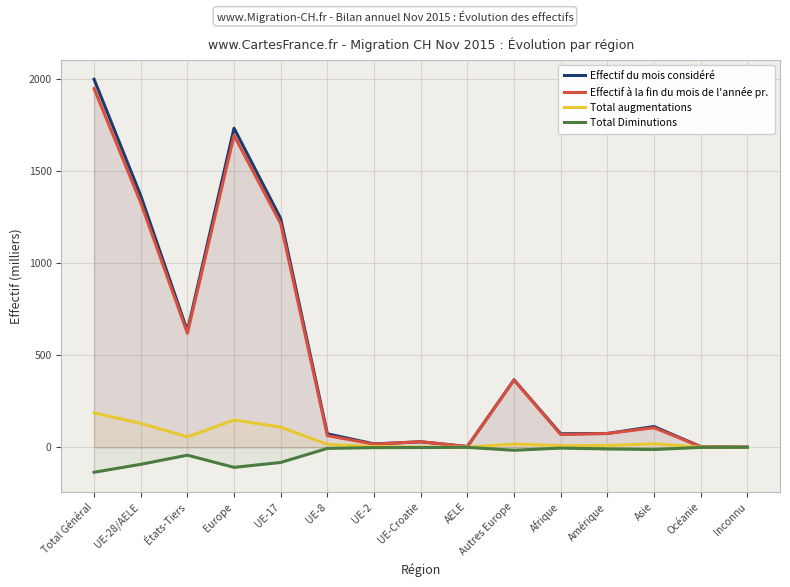

The Effectif du mois considéré series shows 29.6 at UE-8. True or false?

False